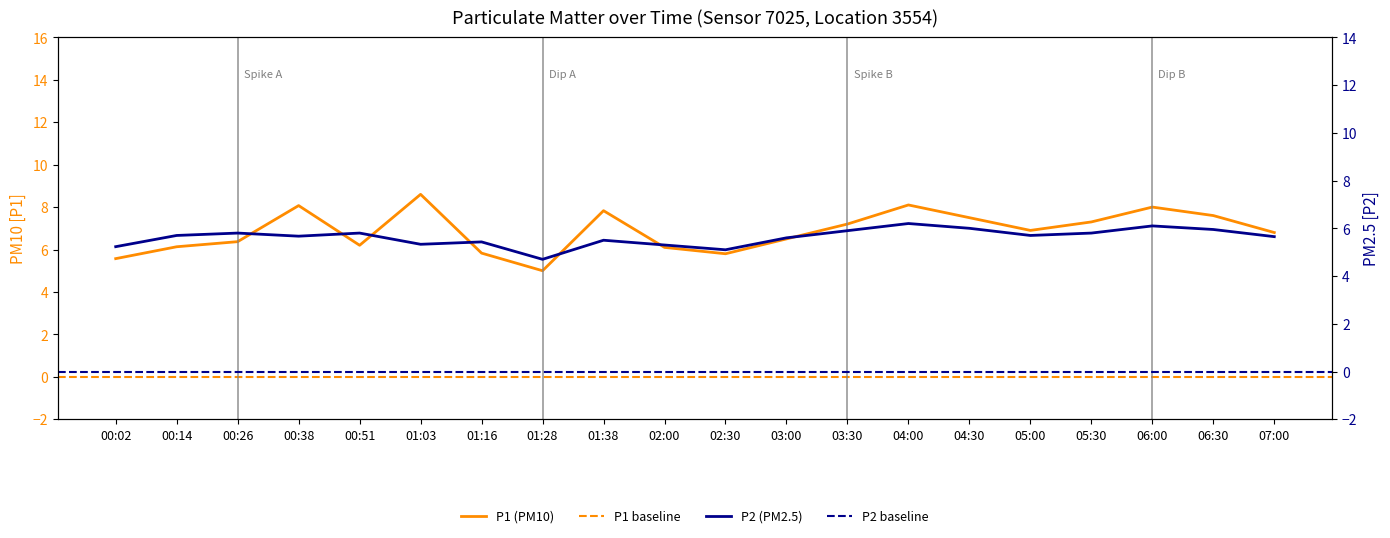

What is the average value of the P2 series?

5.6